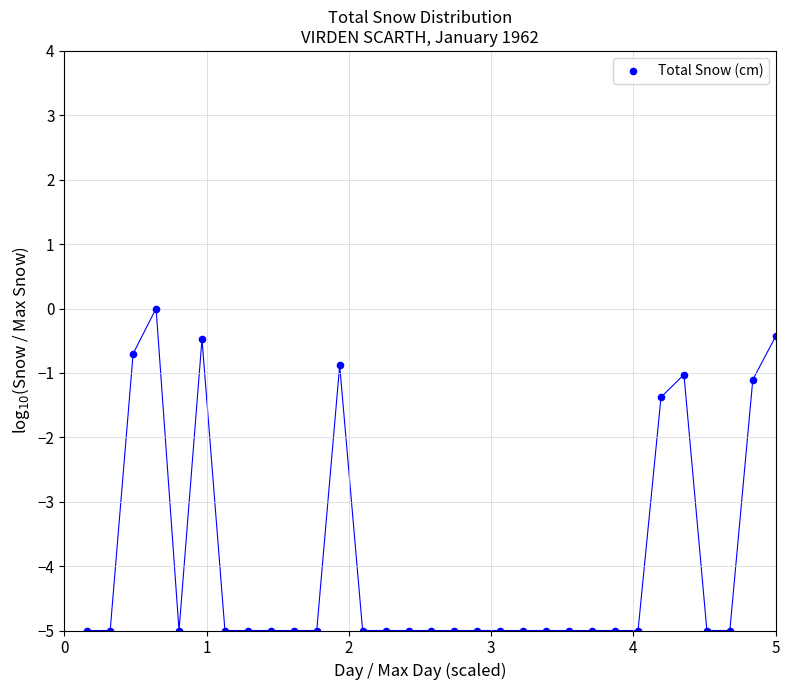

What is the range of X values (max minus min)?

4.8